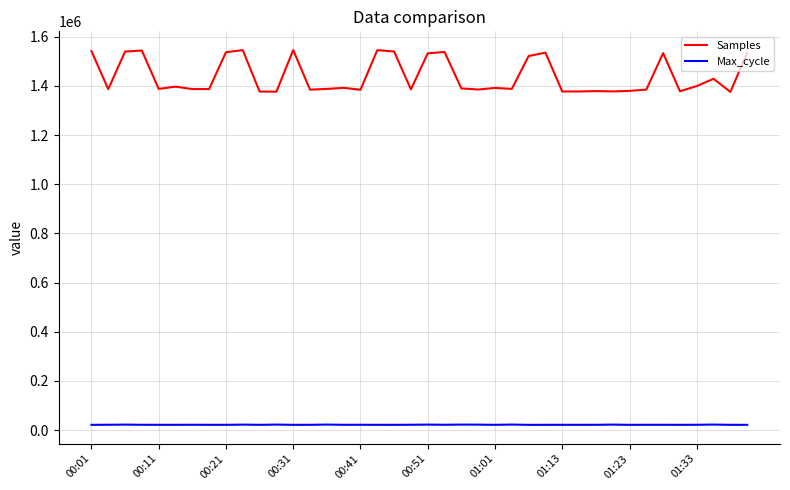

What are all the series names shown in the legend?

Samples, Max_cycle